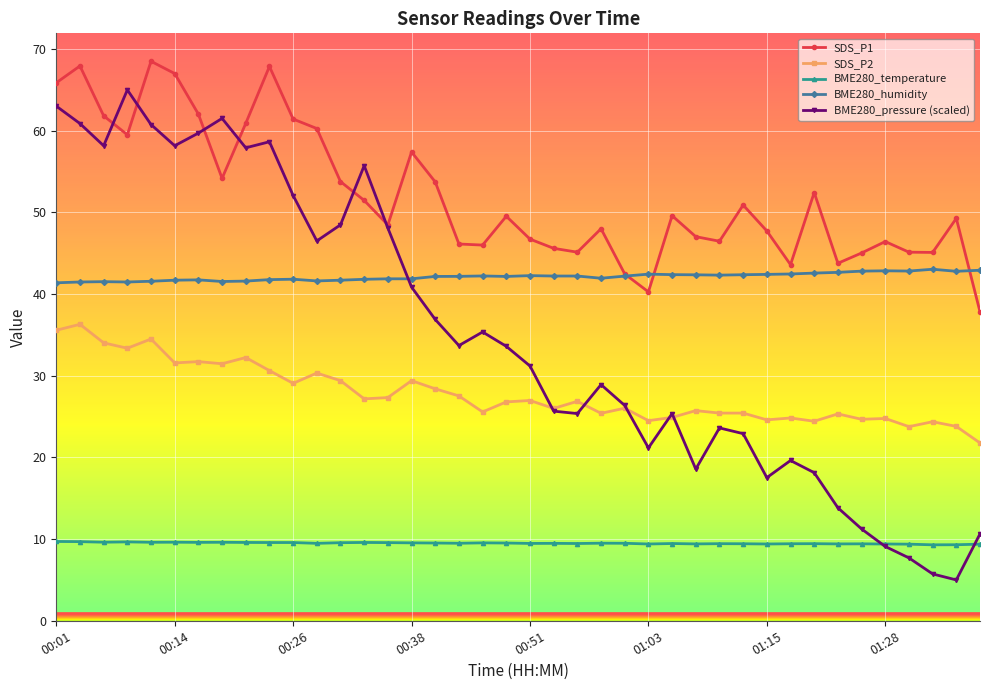

True or false: BME280_temperature and SDS_P1 cross at least once.

False